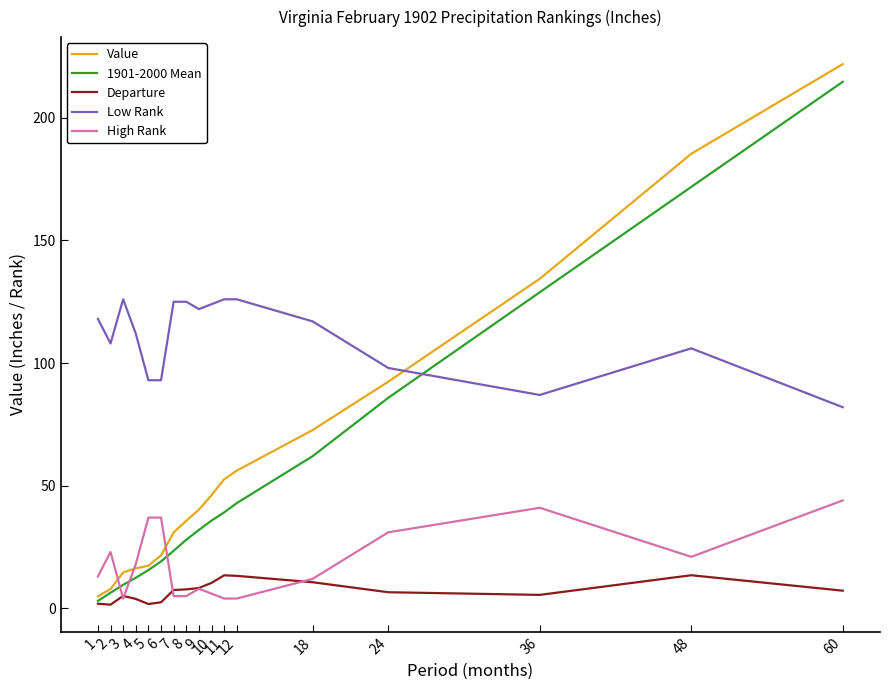

Is the value of Value at 8 greater than the value of Departure at 48?

Yes